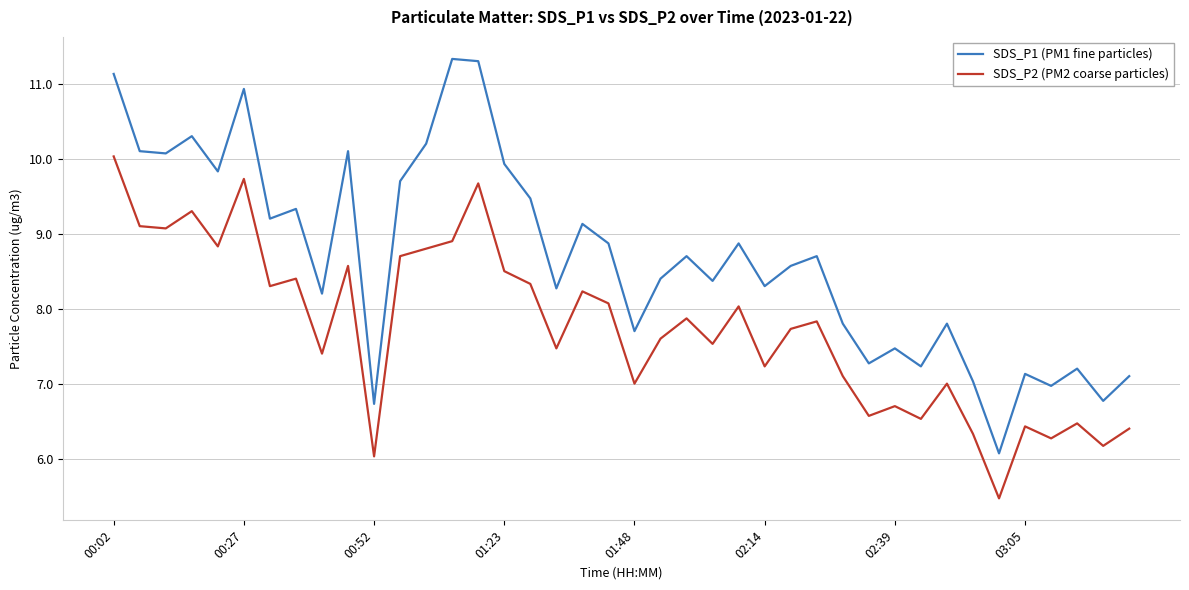

List the series in order of their overall mean, highest first.

SDS_P1 (PM1 fine particles), SDS_P2 (PM2 coarse particles)